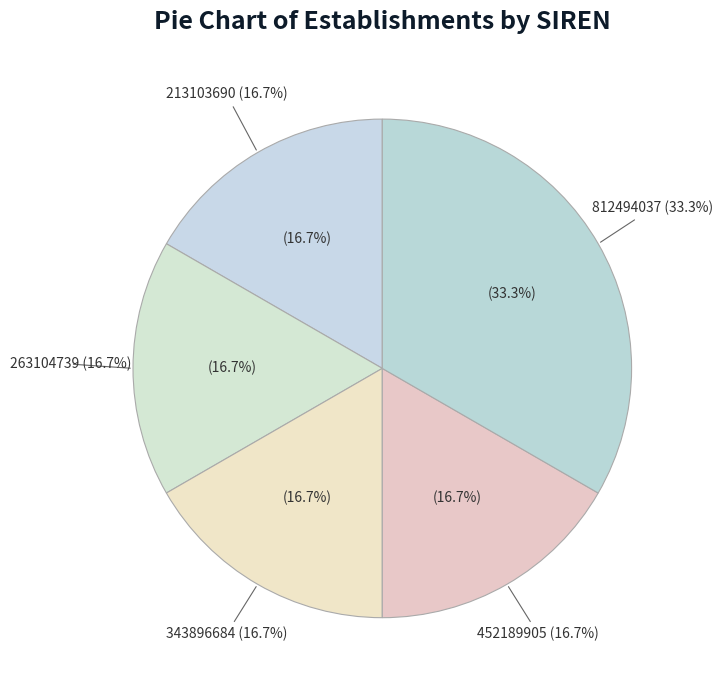

What is the ratio of the value at 812494037 to the value at 452189905?

2.0